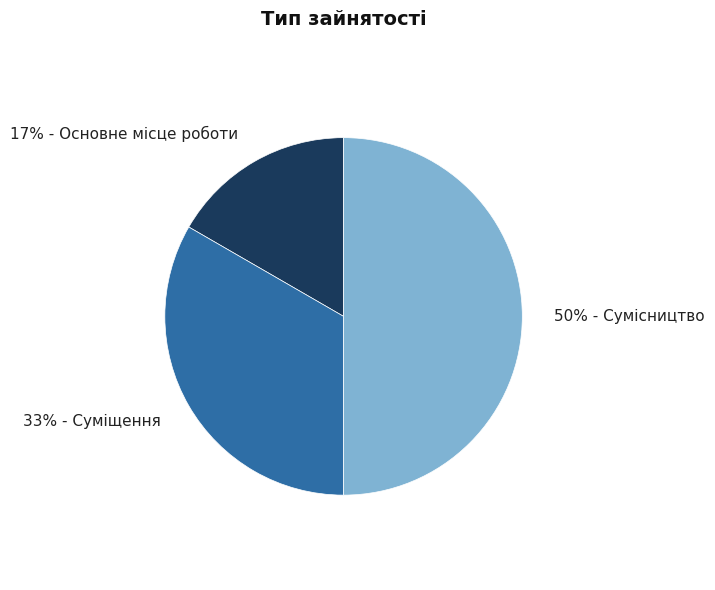

Do 17% - Основне місце роботи and 50% - Сумісництво together represent more than half of the pie?

Yes